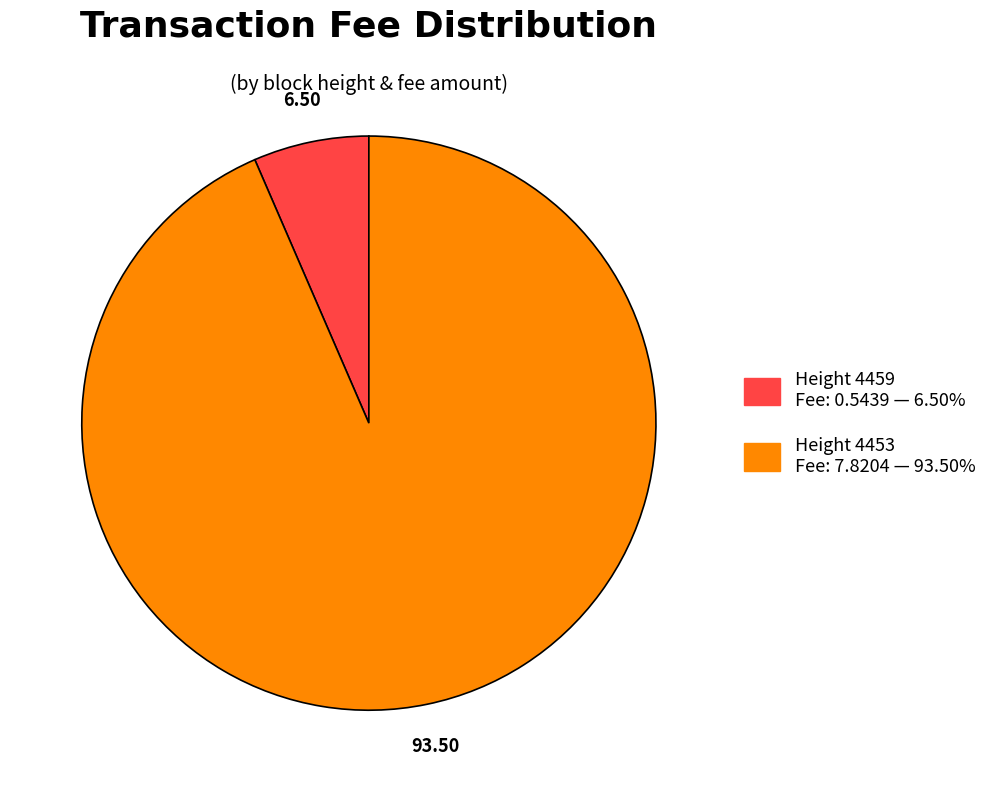

How many slices are in this pie chart?

2